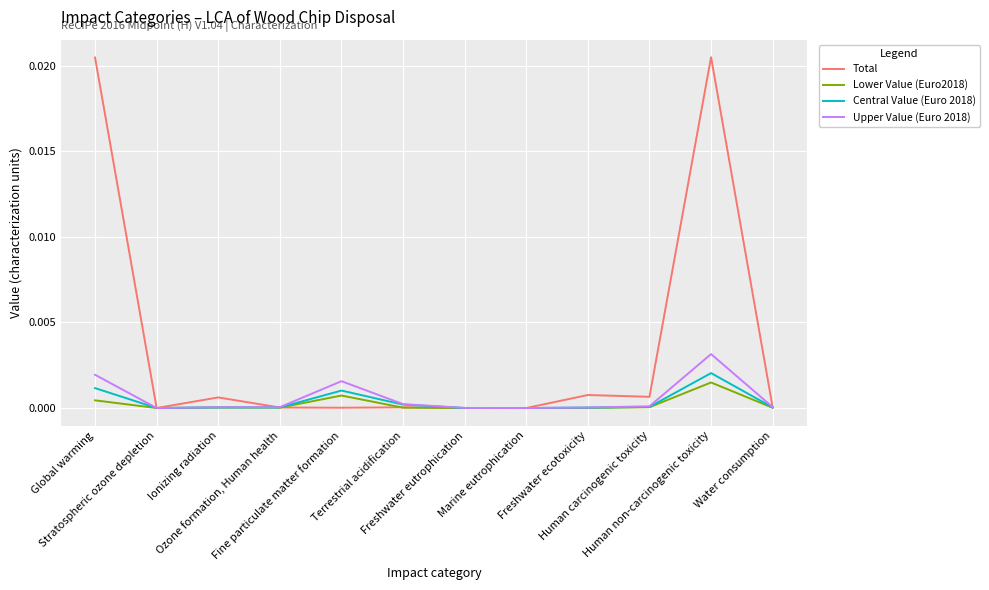

Does the chart have visible grid lines?

Yes